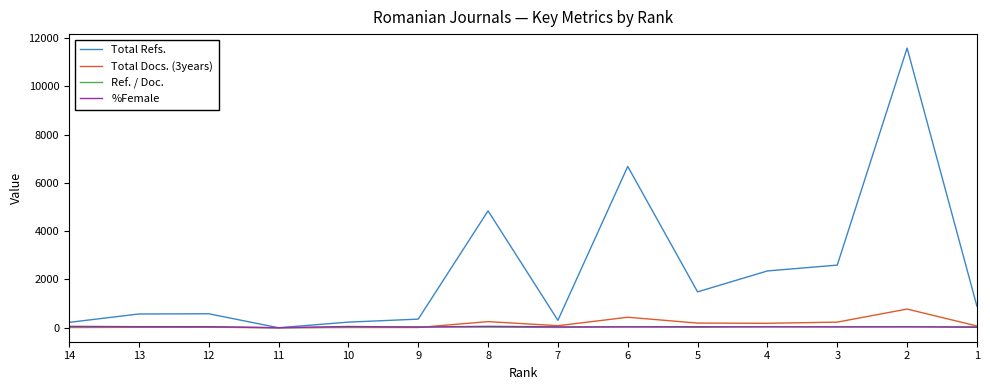

What is the difference between the highest and lowest values at 10?

223.0